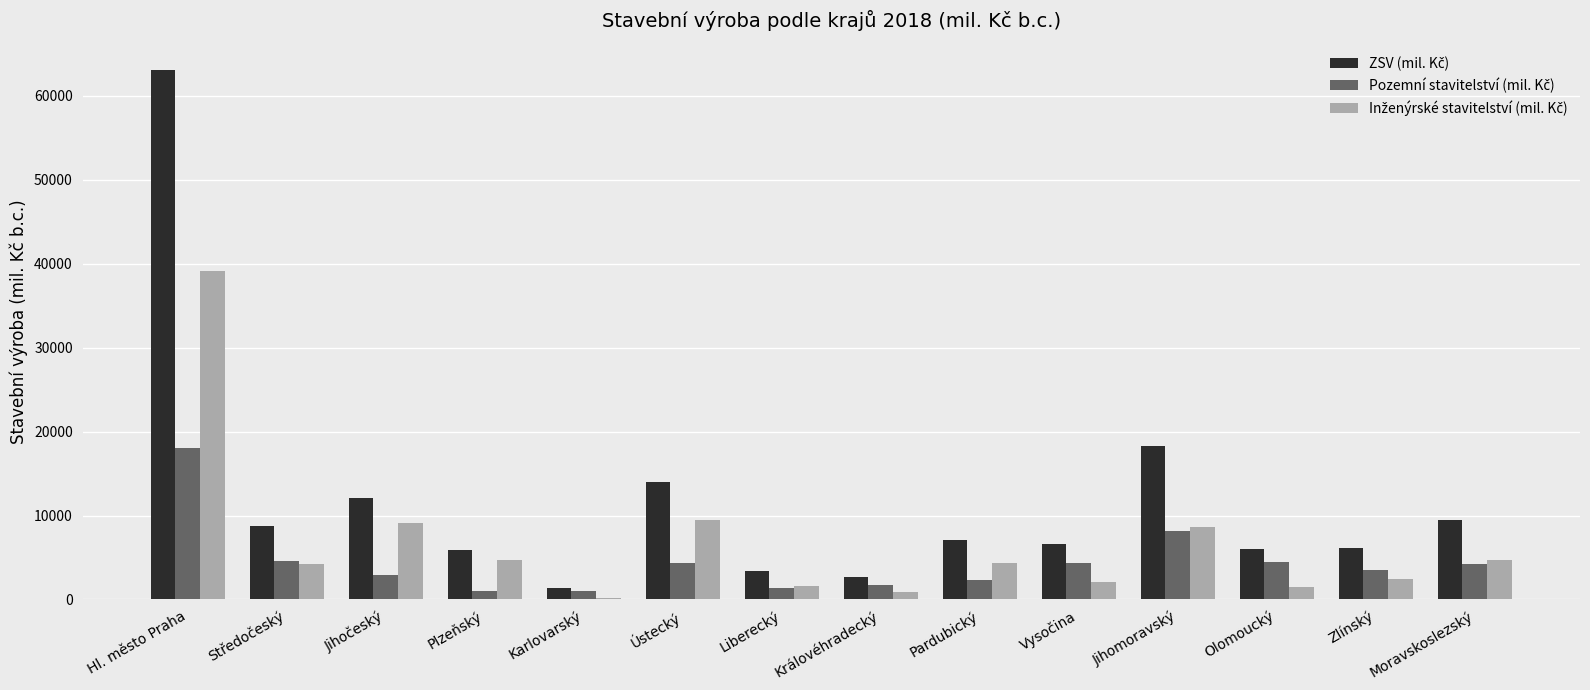

What is the total value across all series at Jihomoravský?

35138